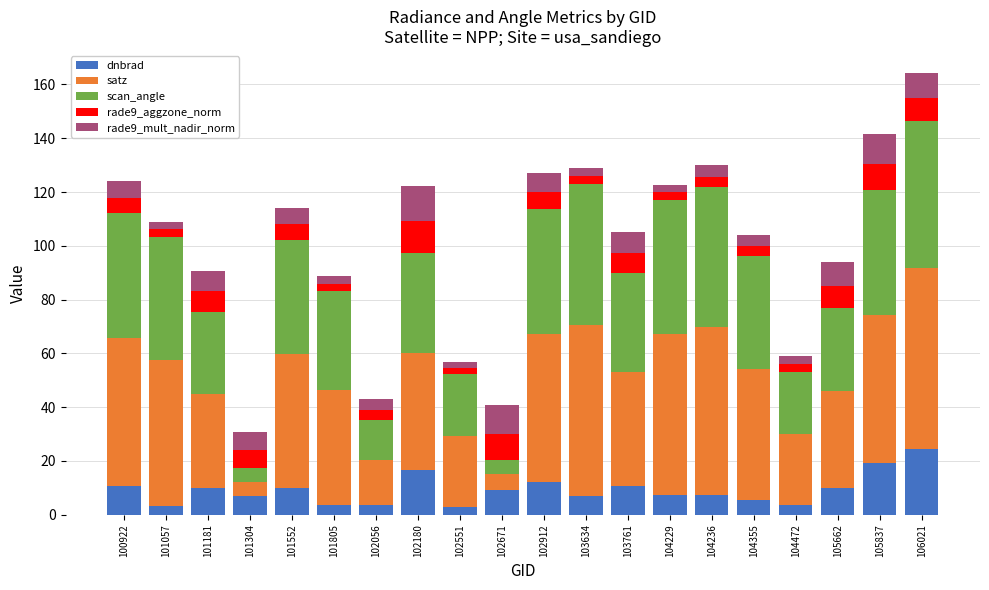

What is the sum of all dnbrad values?

184.1